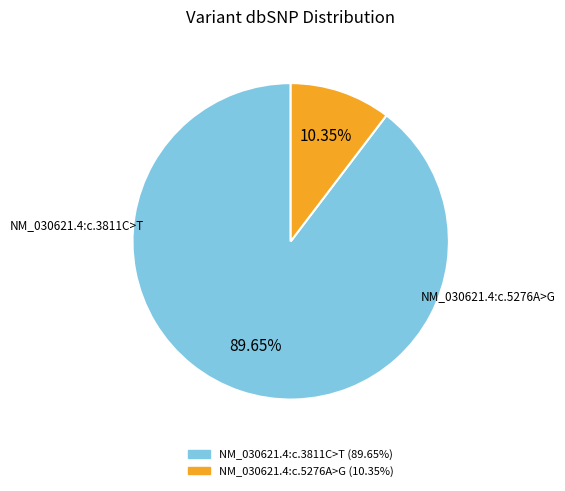

To the nearest percent, what is the difference between the NM_030621.4:c.3811C>T and NM_030621.4:c.5276A>G slice percentages?

79%